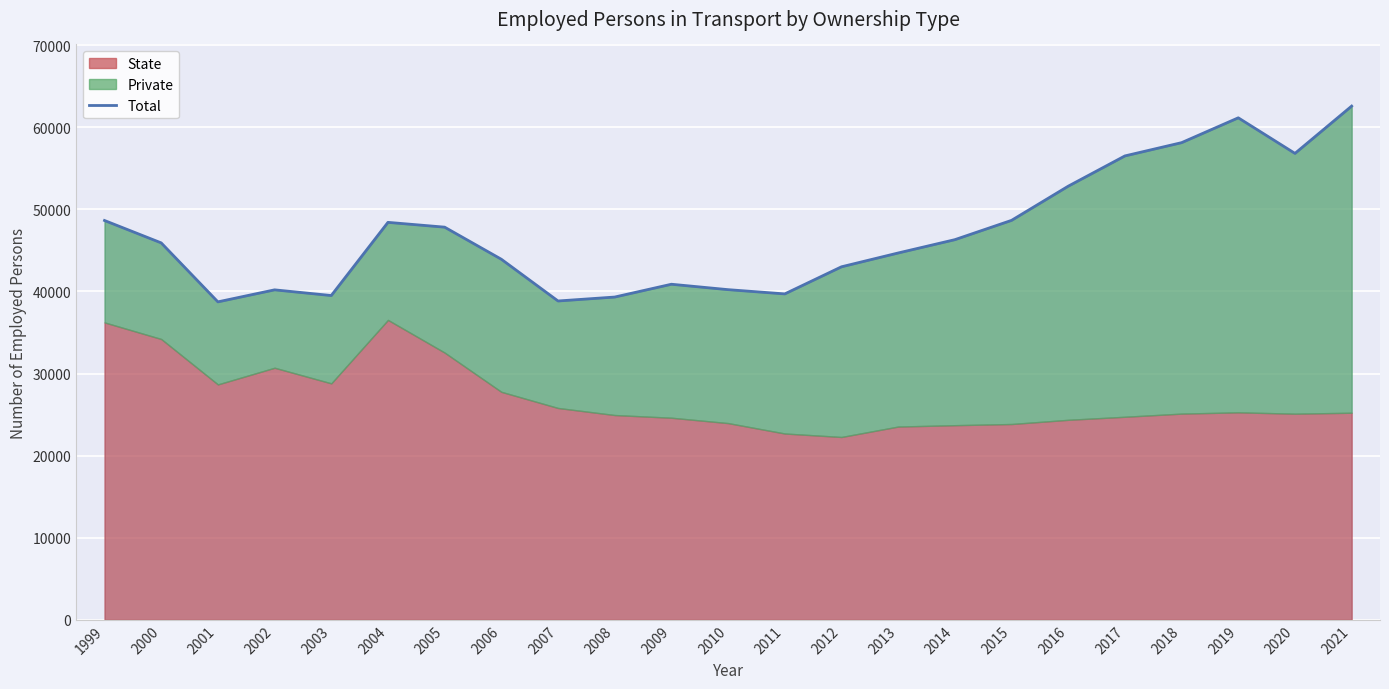

What is the maximum value for Total?

62592.0